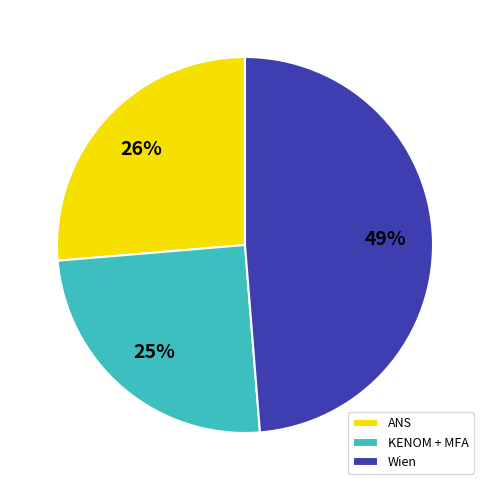

How many segments does this pie chart have?

3